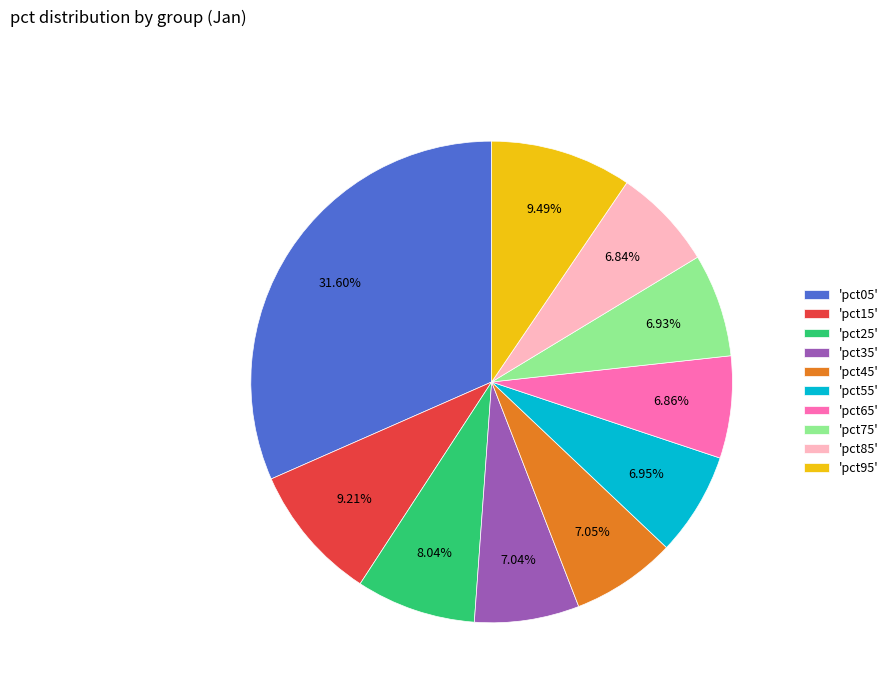

Combined, do 'pct25' and 'pct95' account for over 50%?

No